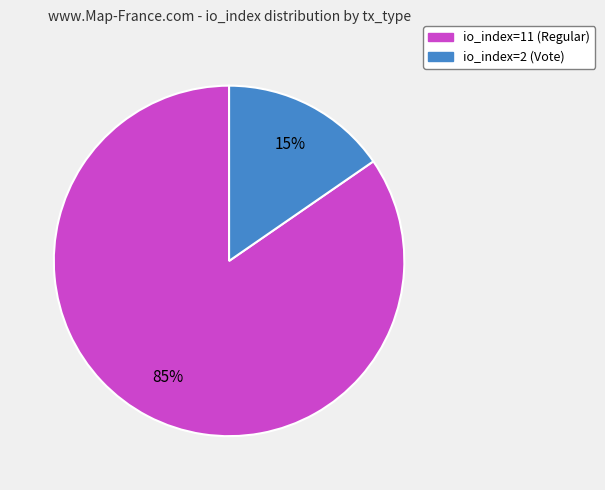

To the nearest percent, what percentage of the pie is io_index=2 (Vote)?

15%